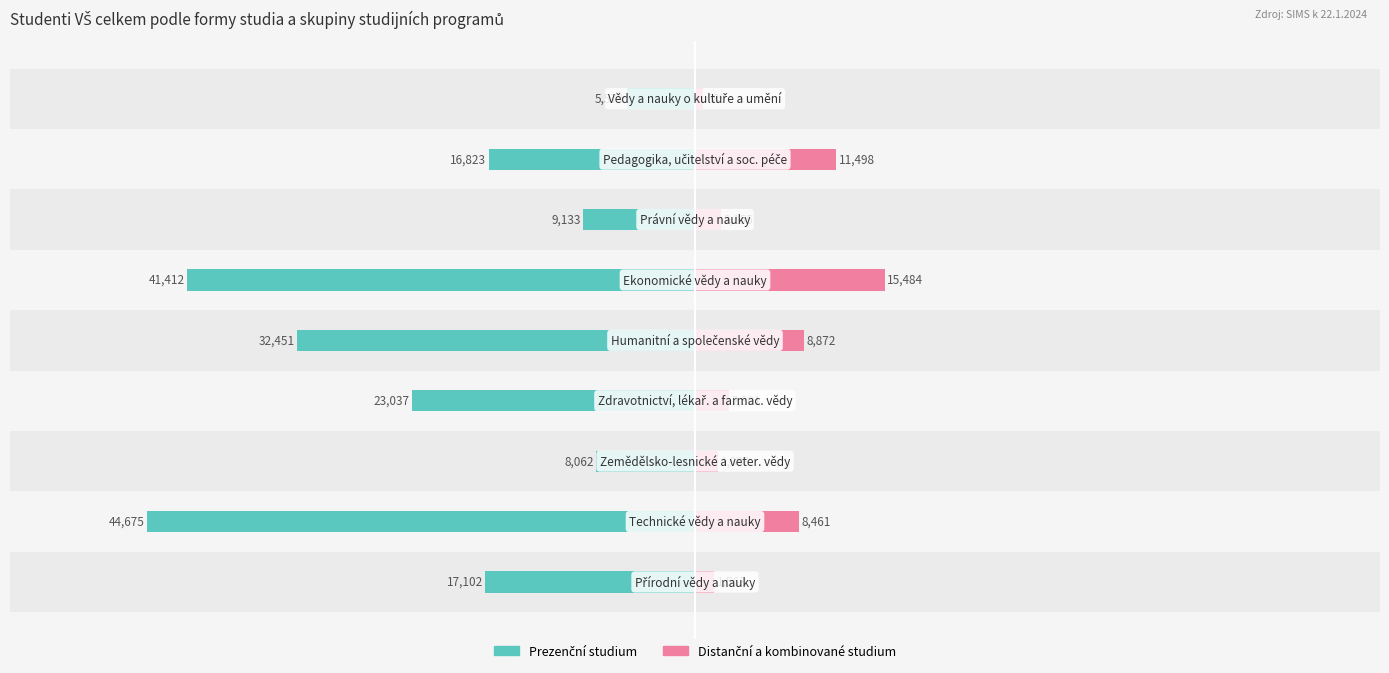

How many groups of bars are there?

9